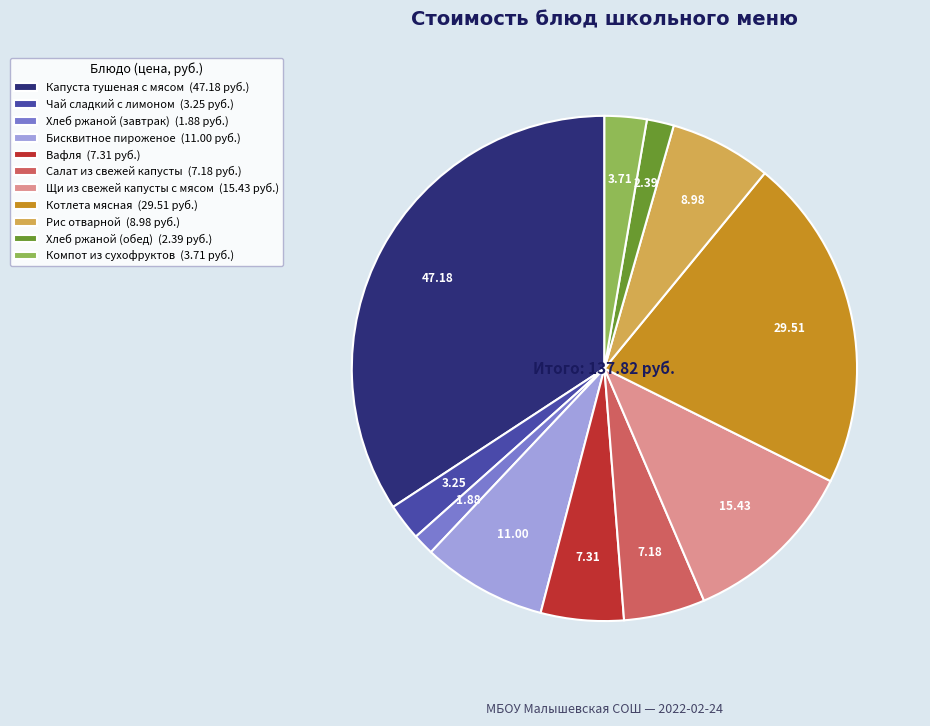

Does Чай сладкий с лимоном (3.25 руб.) account for over 50% of the chart?

No